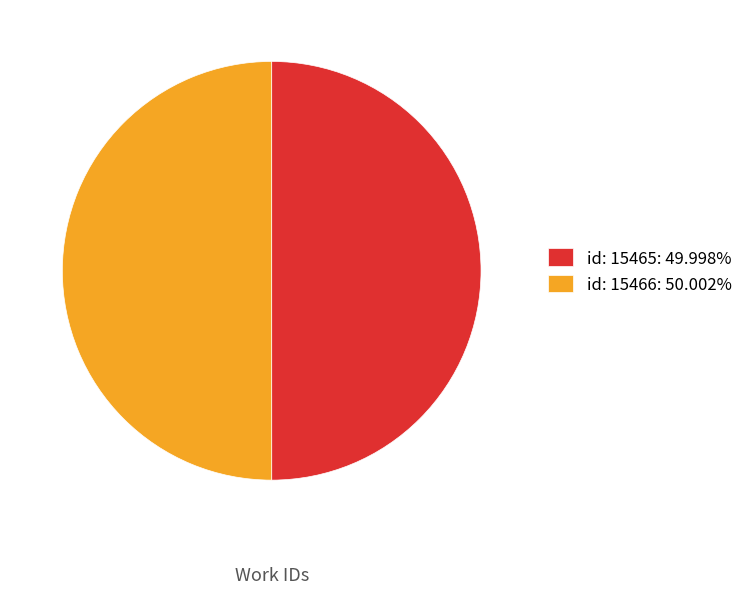

What is the ratio of the value at id: 15465: 49.998% to the value at id: 15466: 50.002%?

1.0